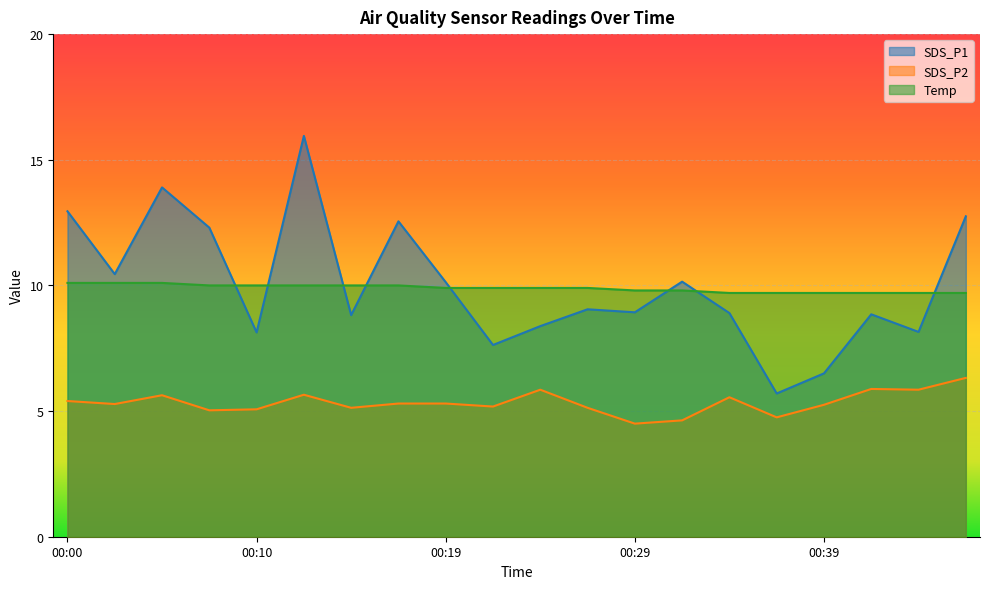

Where is SDS_P1 nearest to the value 10?

00:19